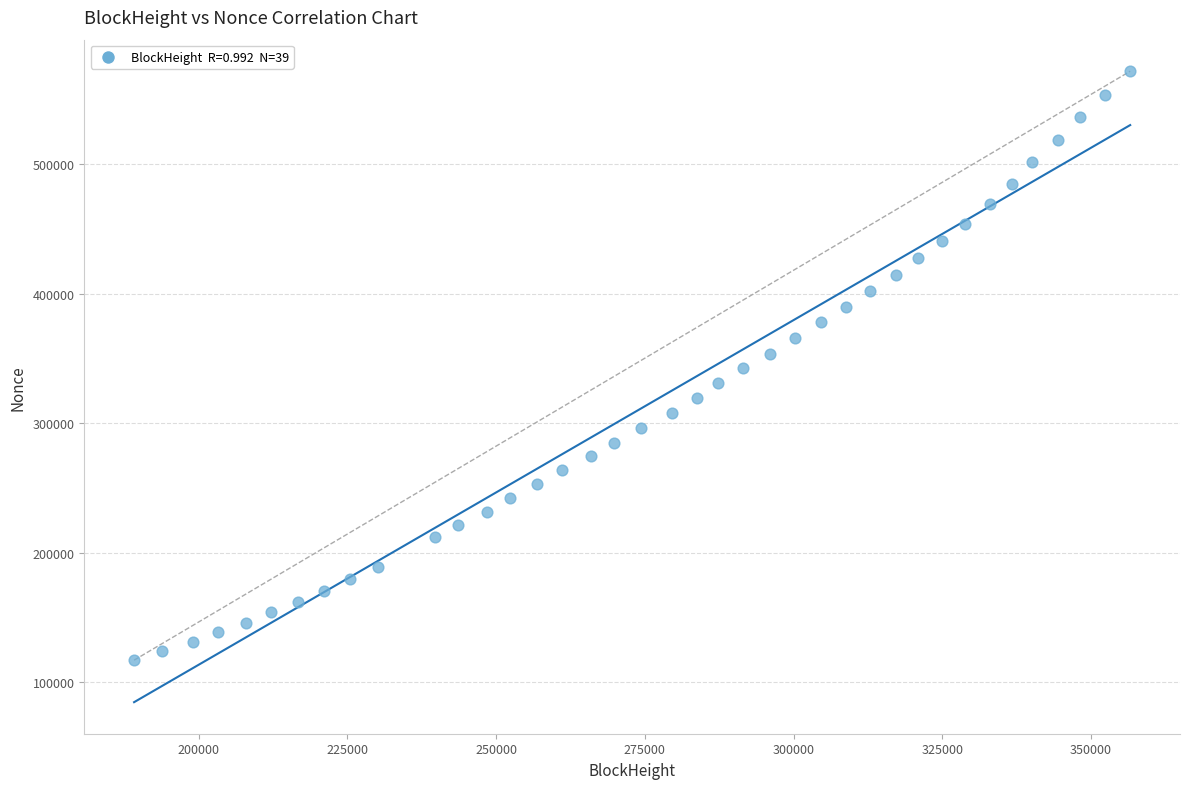

What is the range of X values (max minus min)?

167421